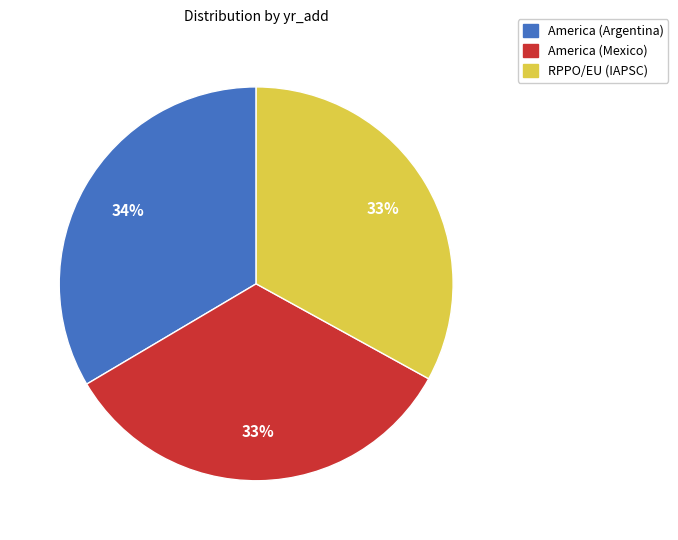

What percentage is the RPPO/EU (IAPSC) slice, to the nearest percent?

33%